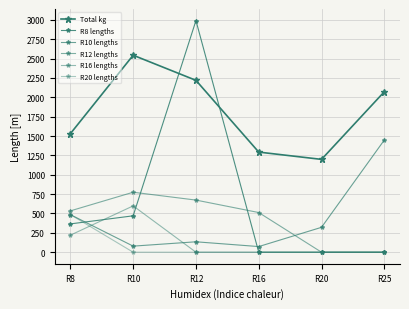

Which category has the highest value in the Total kg series?

R10